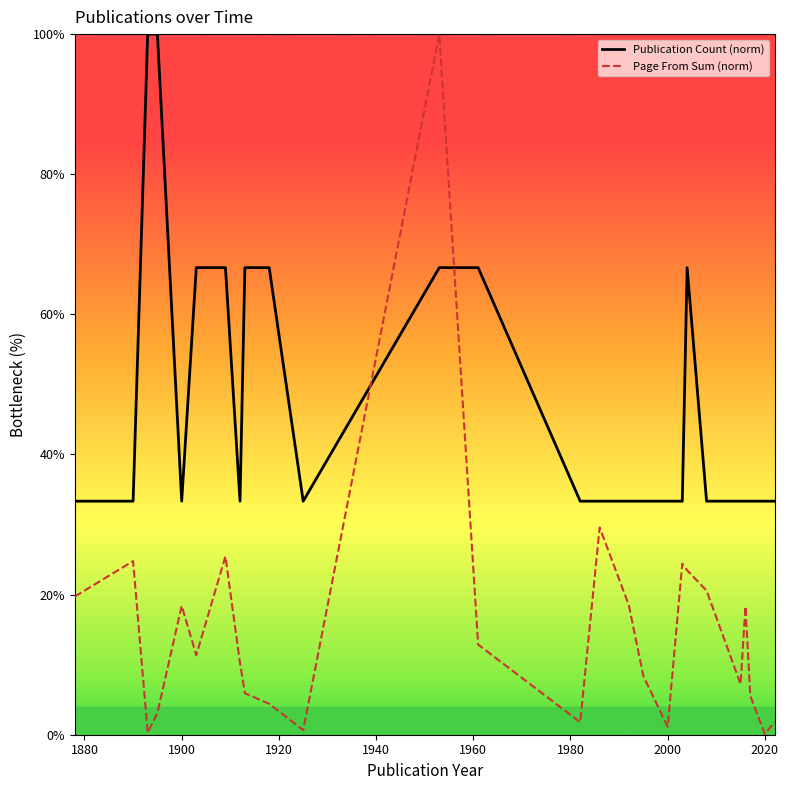

How many times do Page From Sum (norm) and Publication Count (norm) cross each other?

2